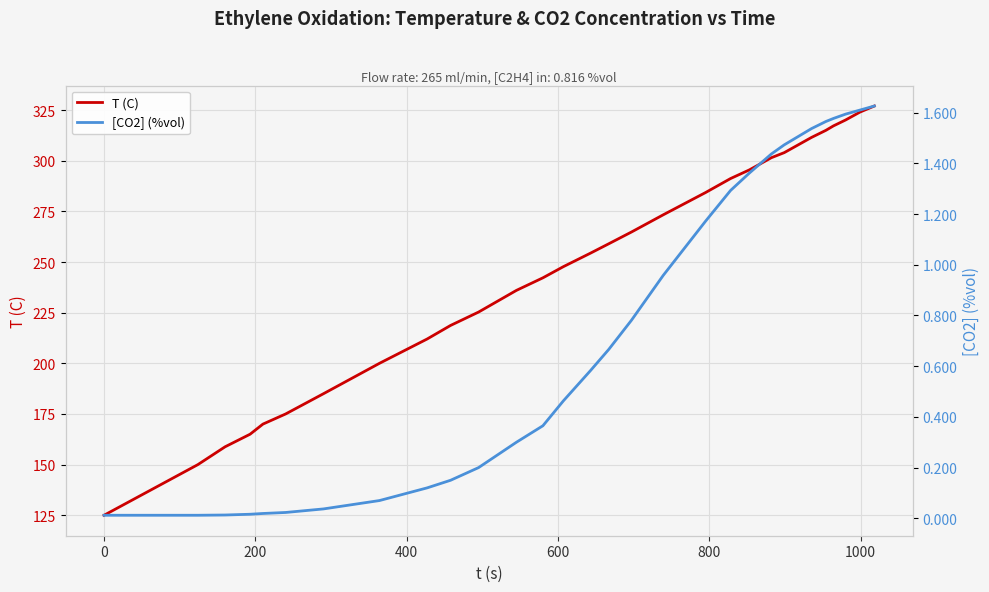

What is the maximum value for T (C)?

327.0